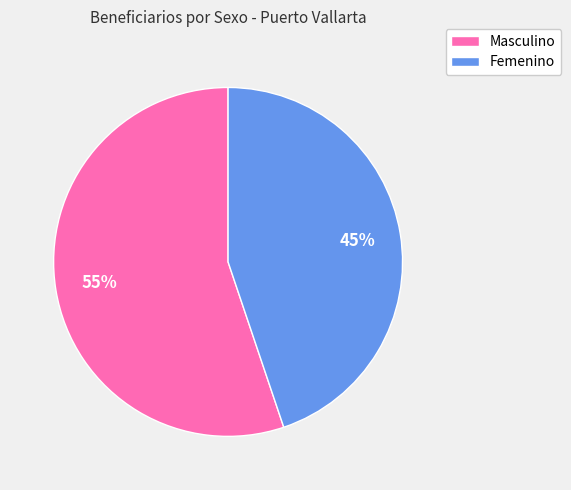

Is Masculino the majority of the pie?

Yes